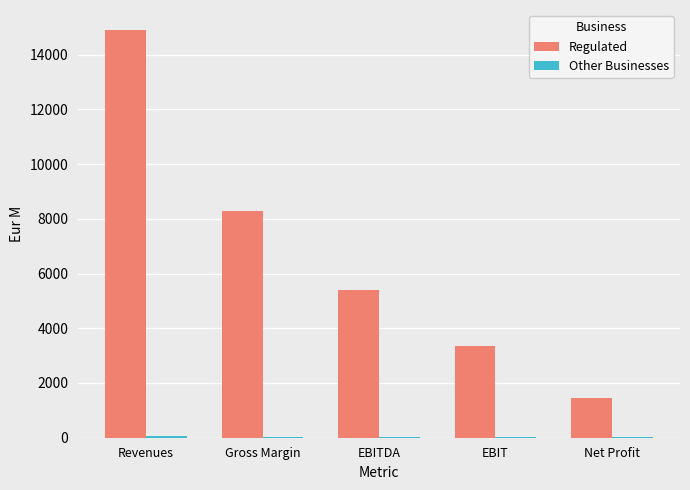

Which series has the widest spread of values?

Regulated